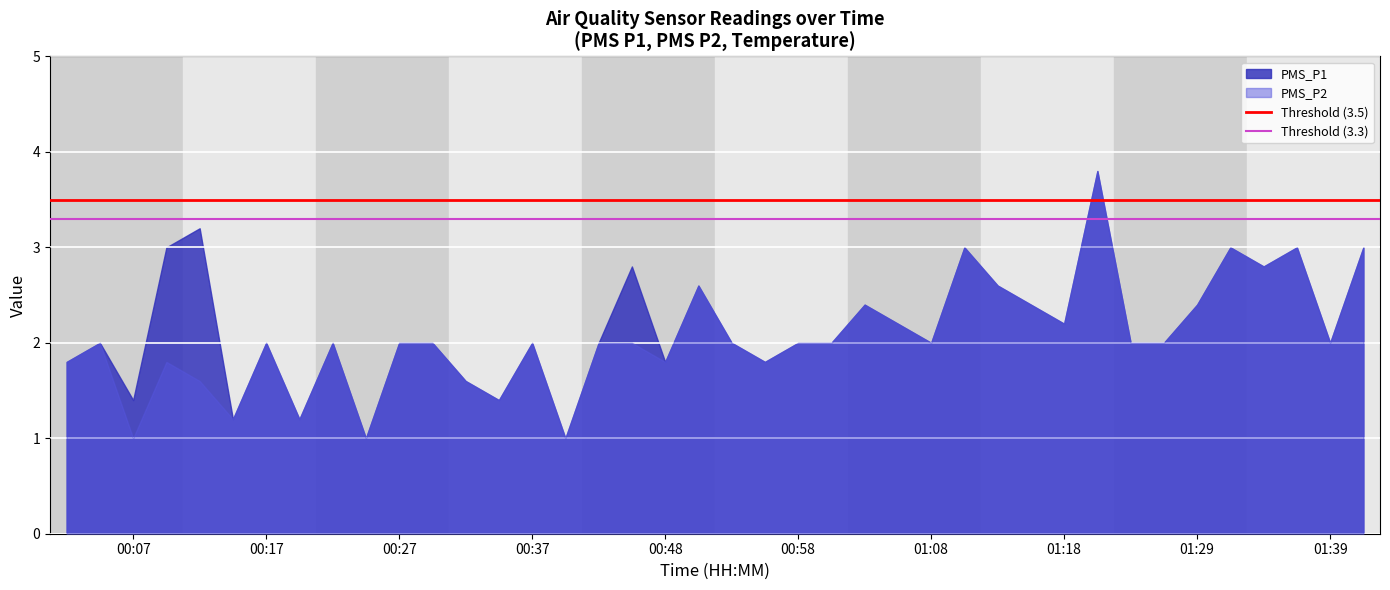

What is the maximum value for PMS_P2?

3.8